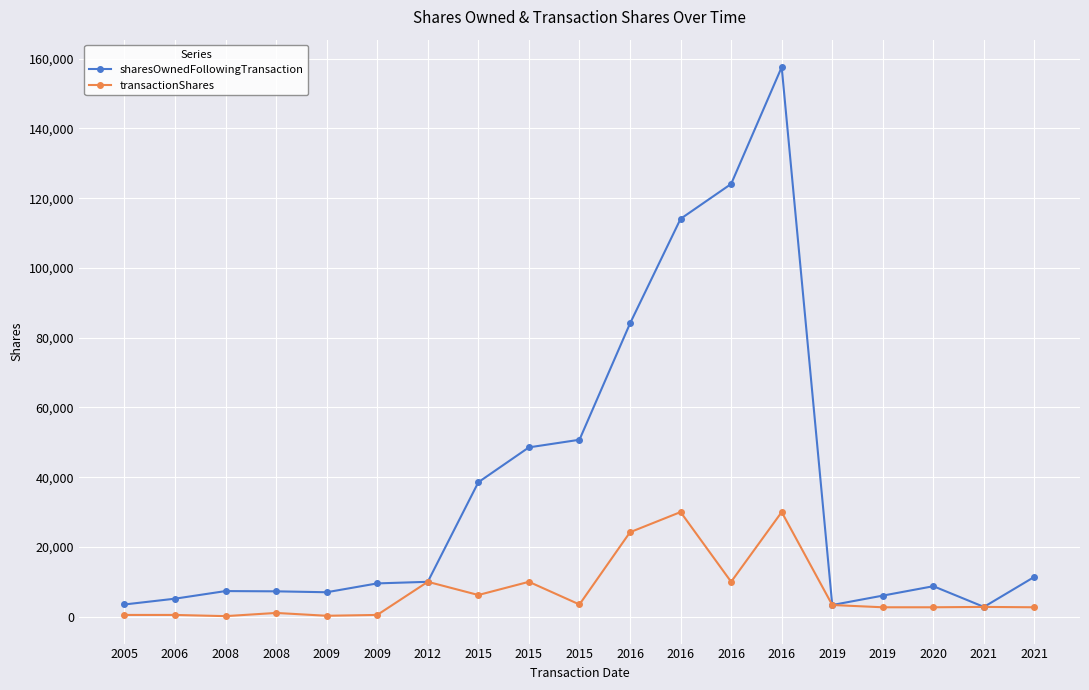

How many data points in sharesOwnedFollowingTransaction are less than 9542?

9